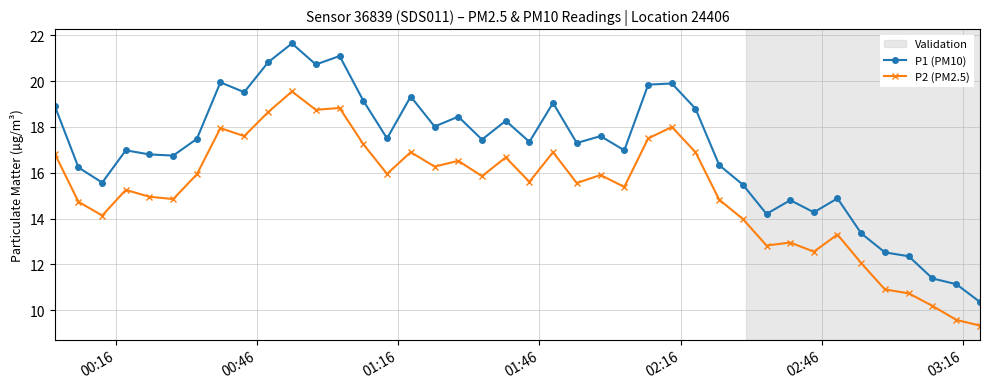

At how many categories does at least one series exceed 10?

40